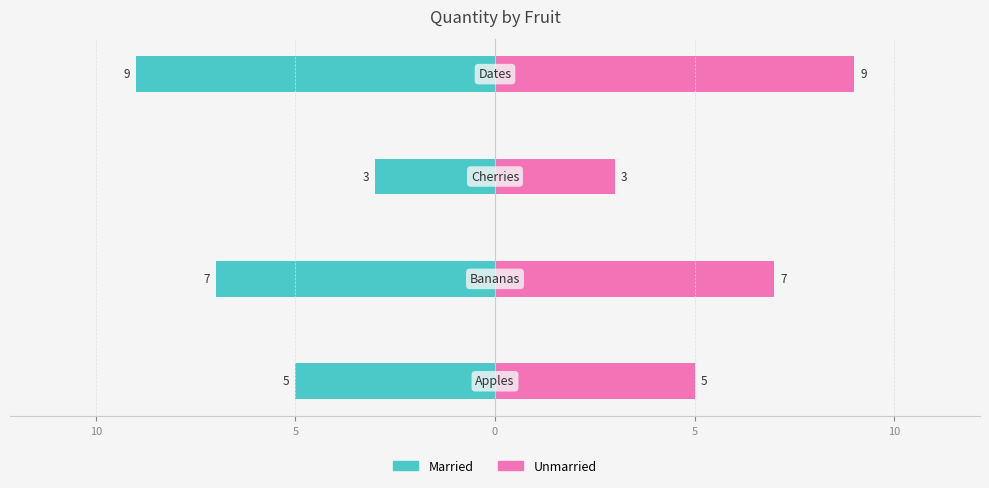

Which series has the widest spread of values?

Married